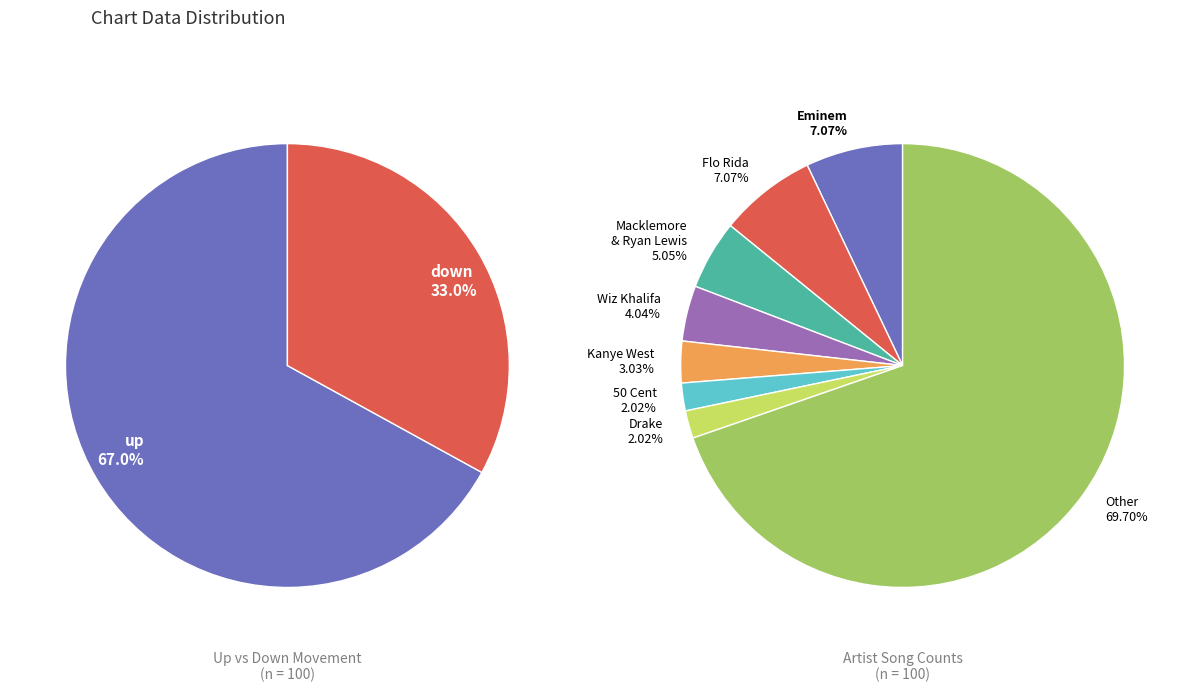

Rank the categories by value from lowest to highest.

down, up